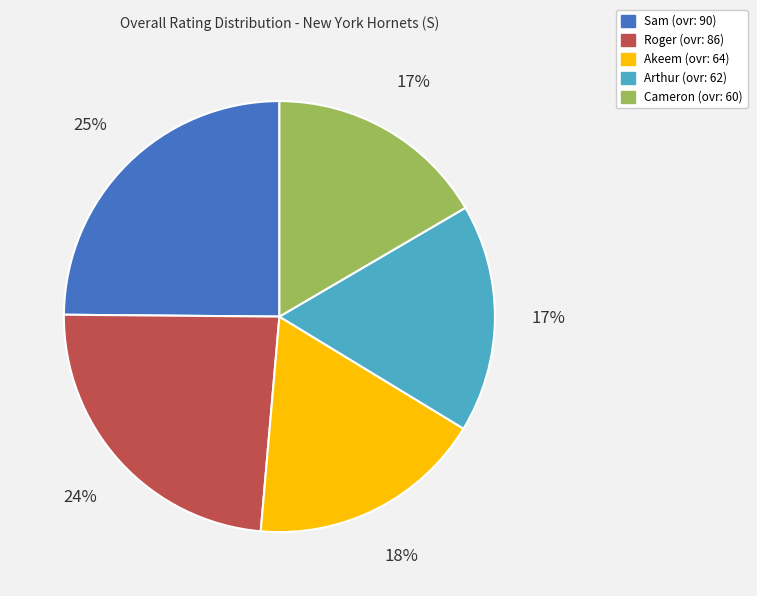

Count the number of slices in the pie.

5